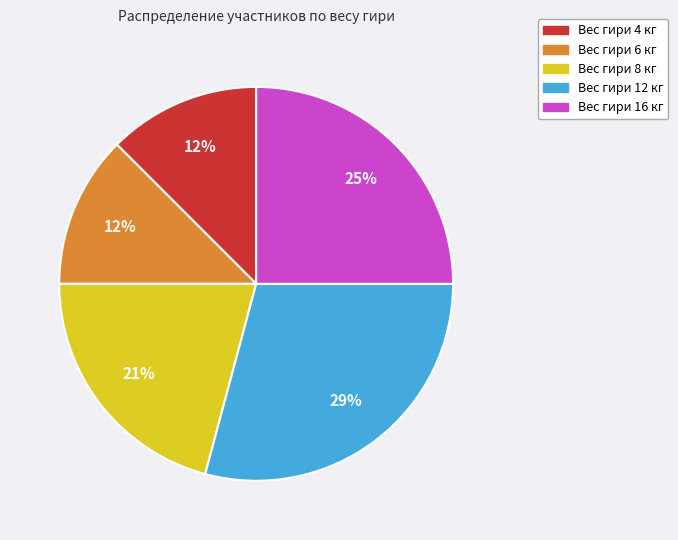

Which category has the biggest portion of the pie?

Вес гири 12